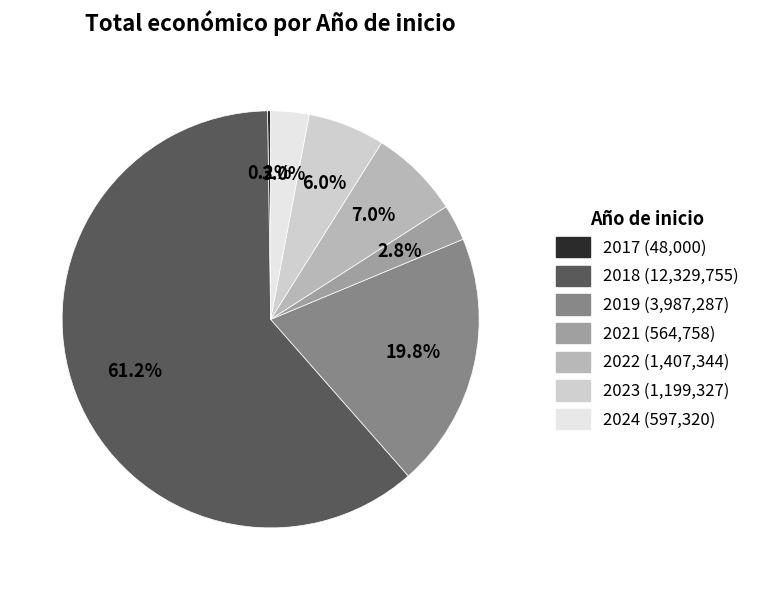

Is there any slice that represents more than half of the pie?

Yes